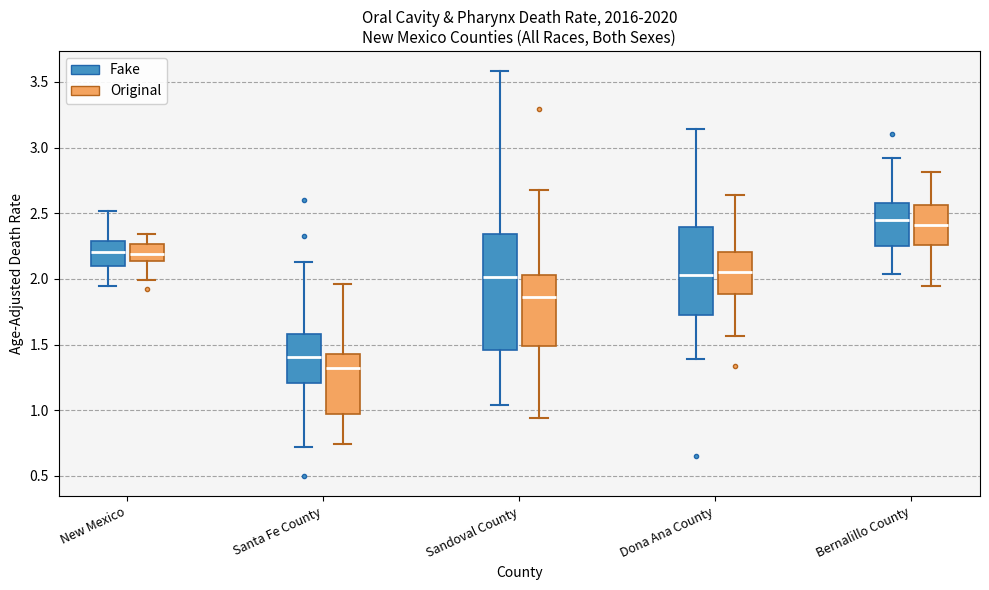

Which box is the tallest, from its lower edge to its upper edge?

Sandoval County (Fake)